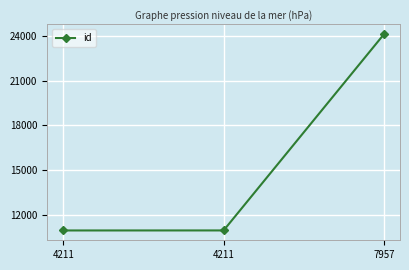

Which has a higher value, 4211 or 4211?

4211